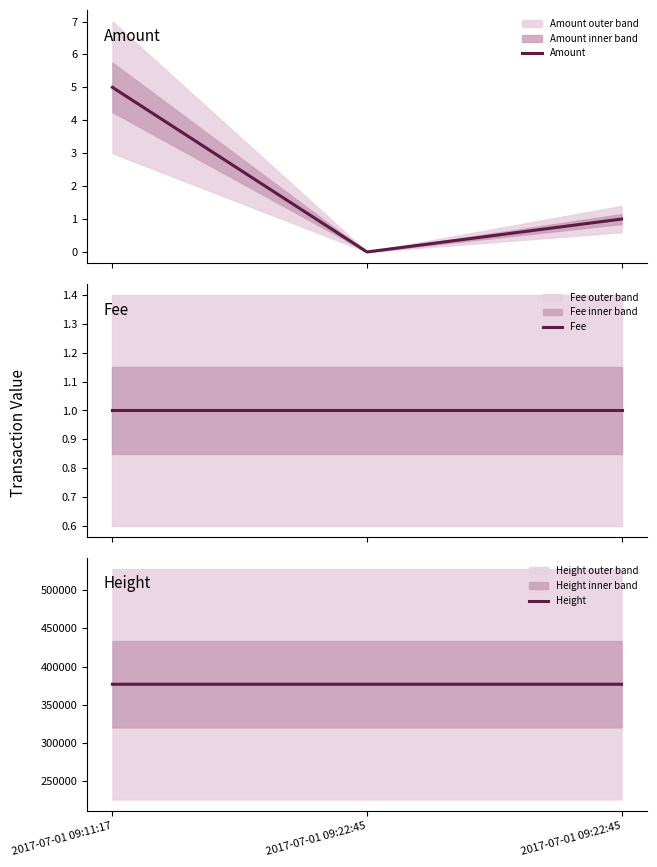

Does the chart display data point markers on the line(s)?

No